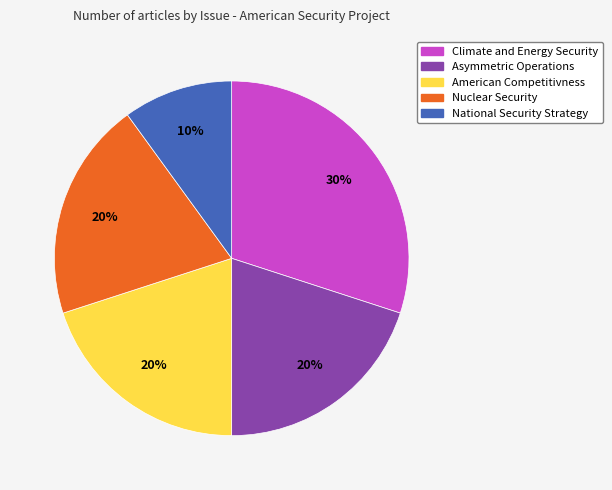

What is the largest slice in the pie chart?

Climate and Energy Security